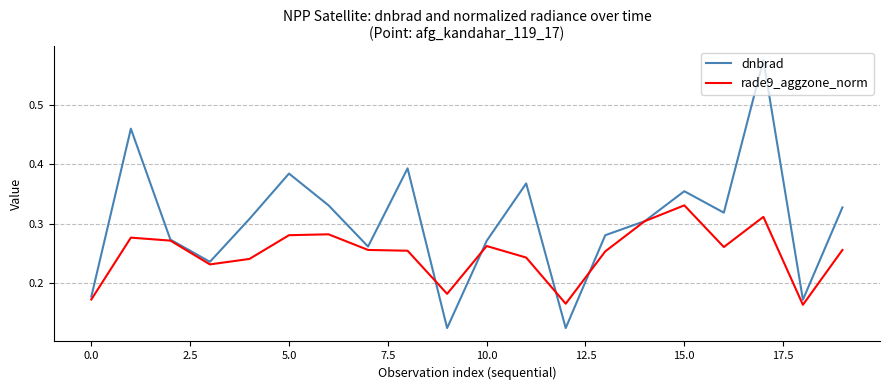

Which series has the largest range (max minus min)?

dnbrad